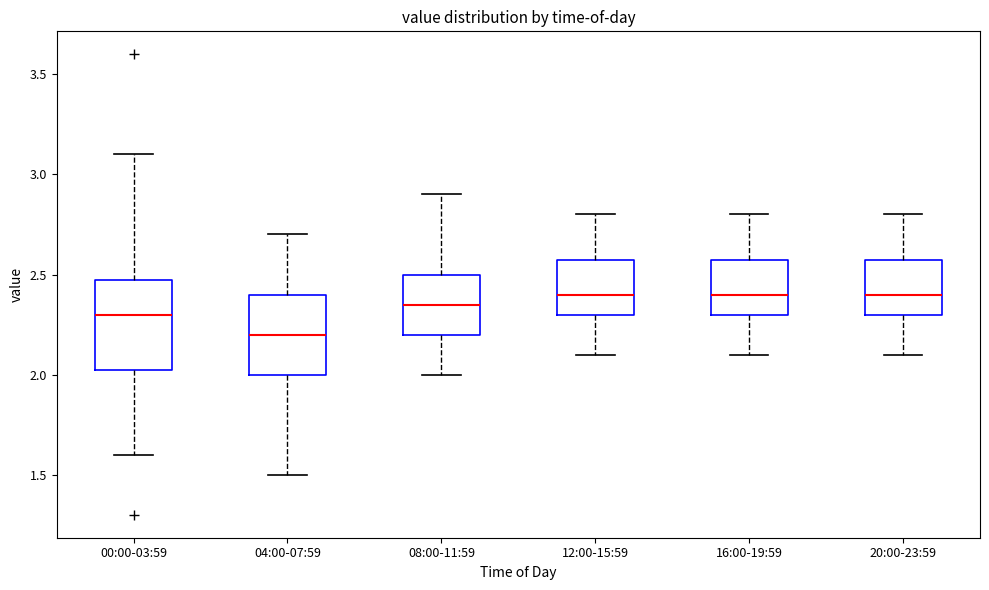

Where does the upper whisker of the box for 00:00-03:59 end on the y-axis? The values are not printed on the chart, so give them approximately, as read against the axis.

3.10